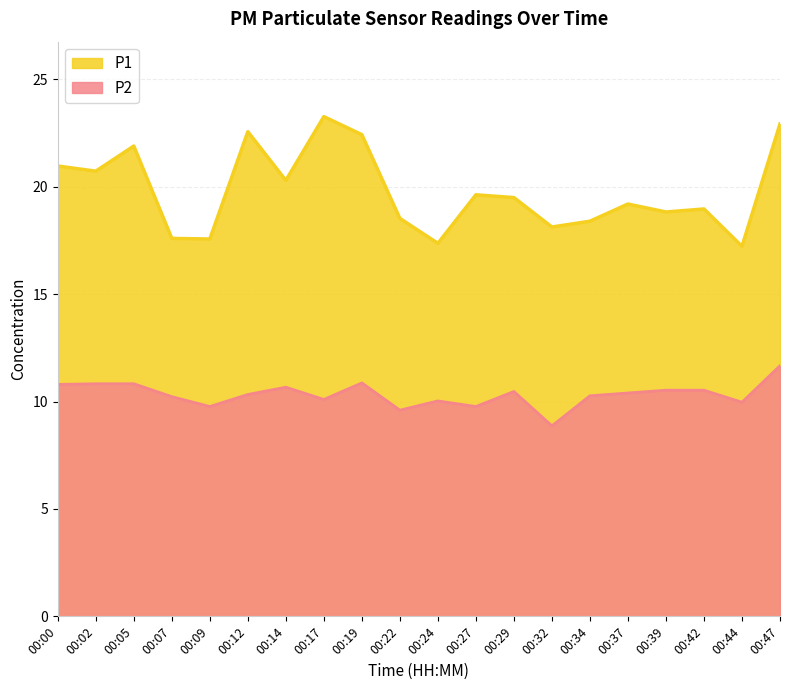

What is the difference between the maximum and minimum values in the P2 series?

2.8